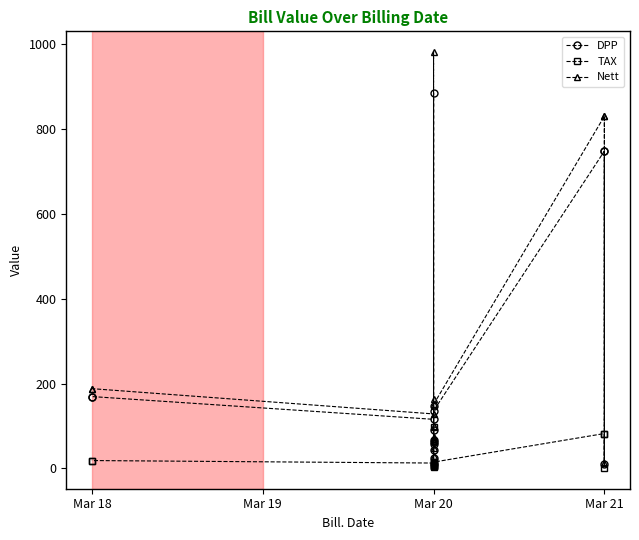

What is the value of the TAX point at the 6th from the left?

4.7